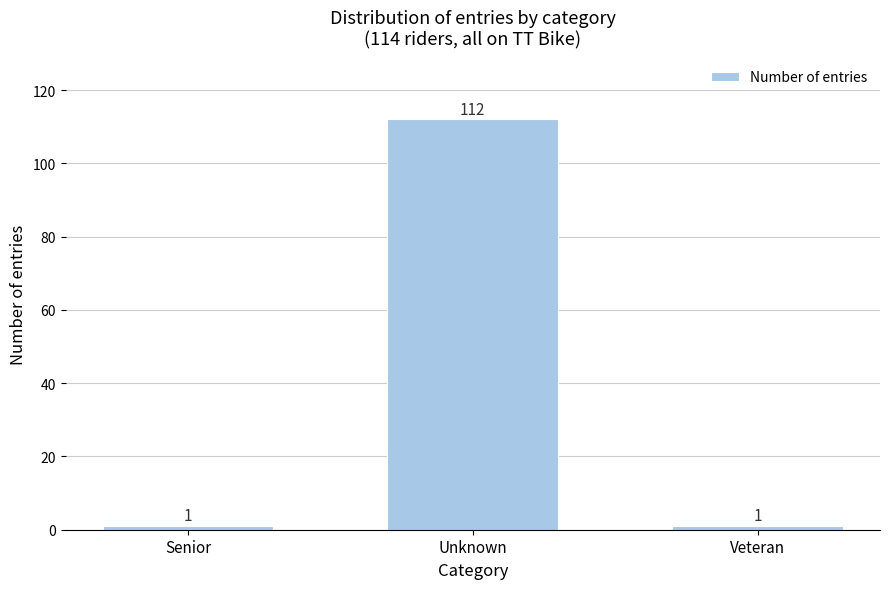

Reading left to right, what are all the values shown in this chart?

Senior=1	Unknown=112	Veteran=1